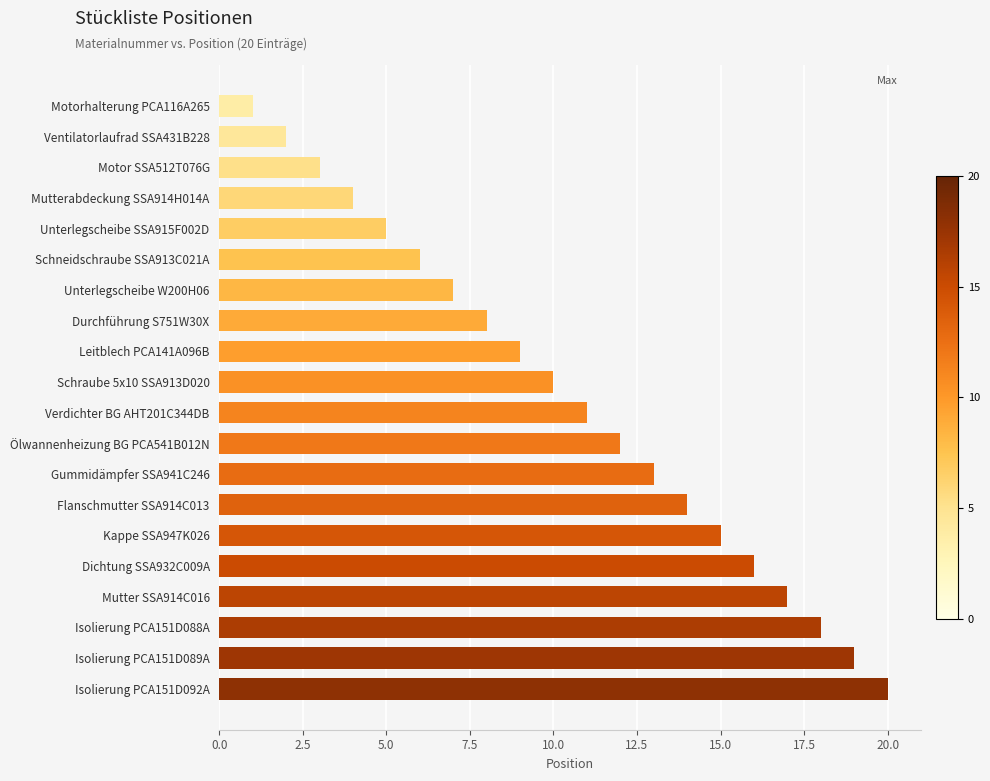

What is the minimum value shown in the chart?

1